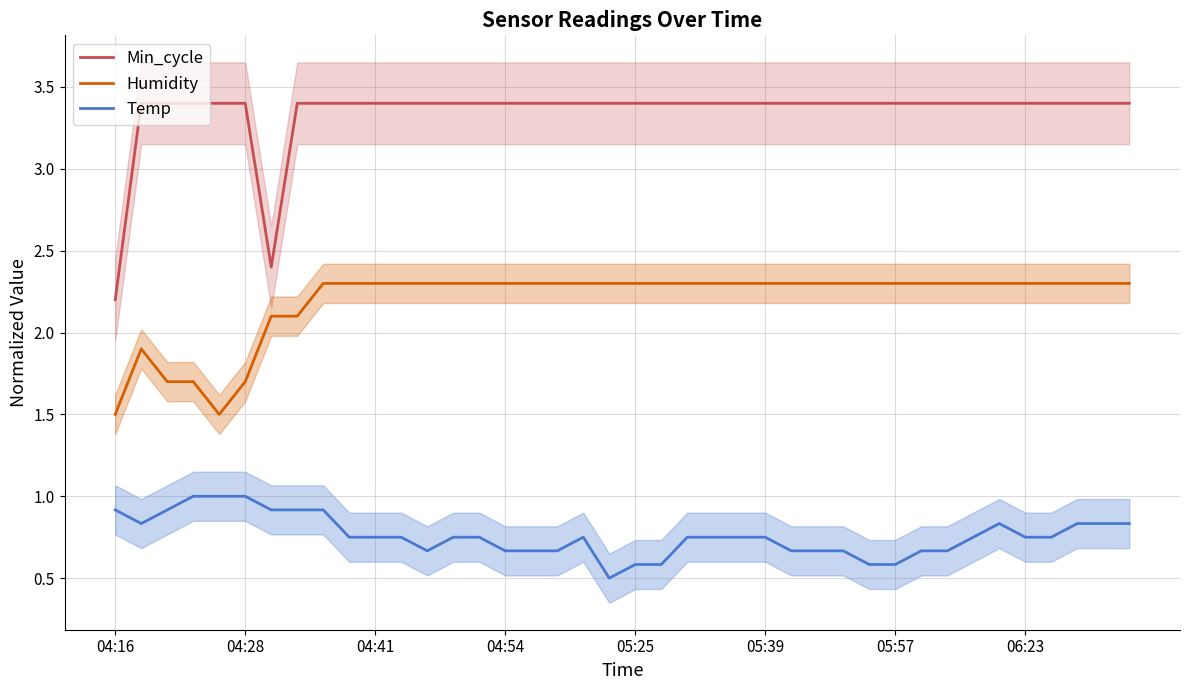

The value of Min_cycle at 13 is 3.4. True or false?

True